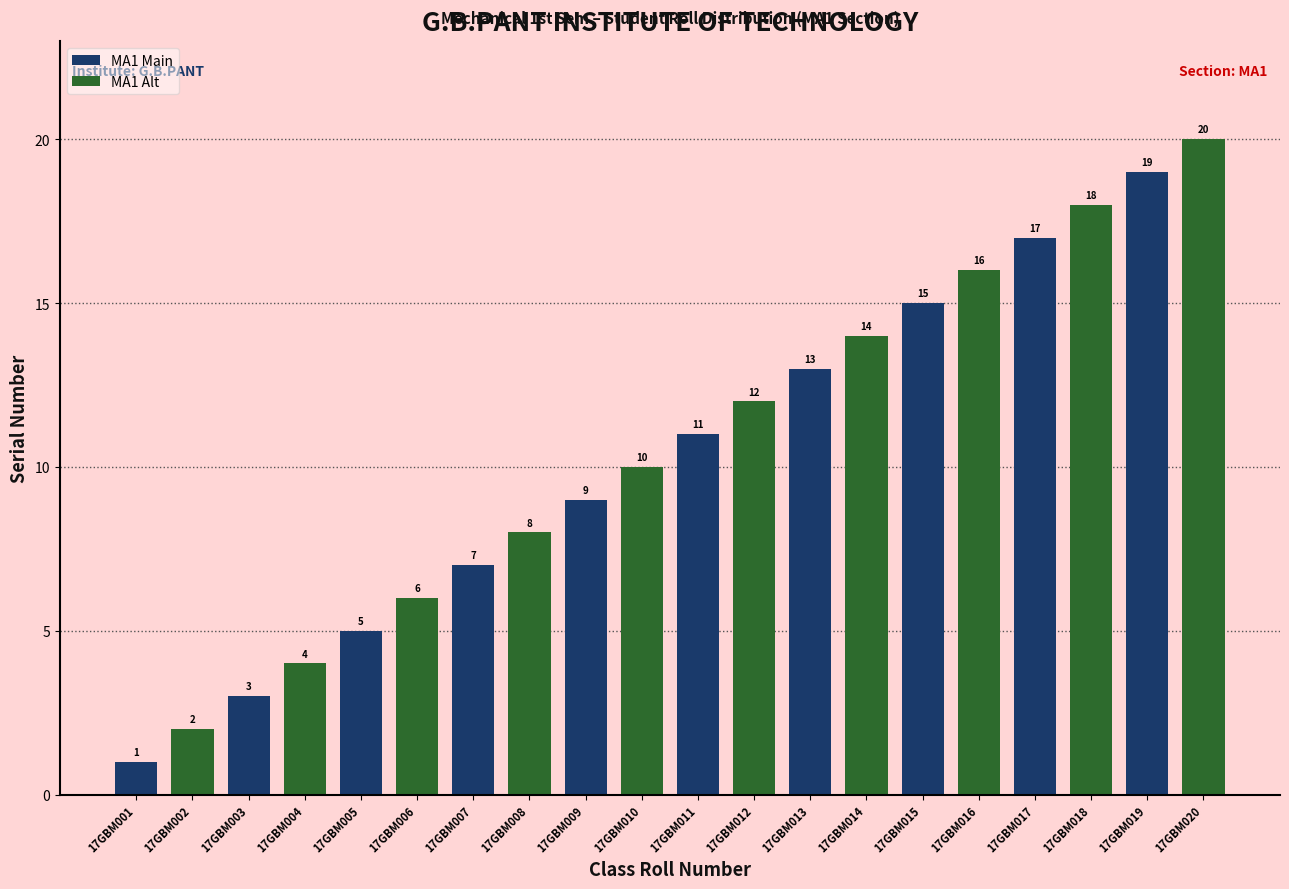

What is the average value of the MA1 Main series?

10